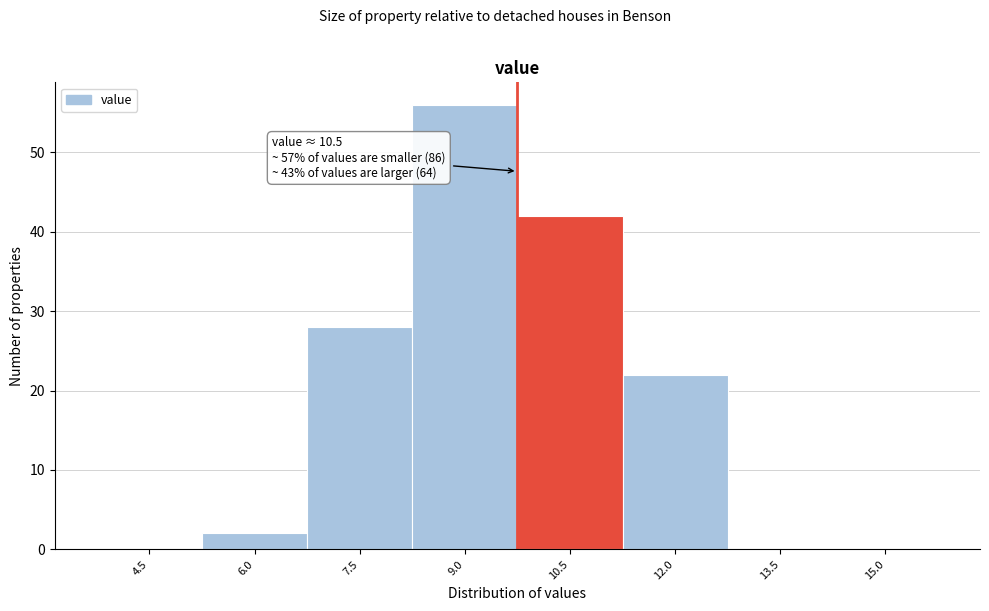

Reading right to left, transcribe all the data shown in this chart.

15.0=0	13.5=0	12.0=22	10.5=42	9.0=56	7.5=28	6.0=2	4.5=0